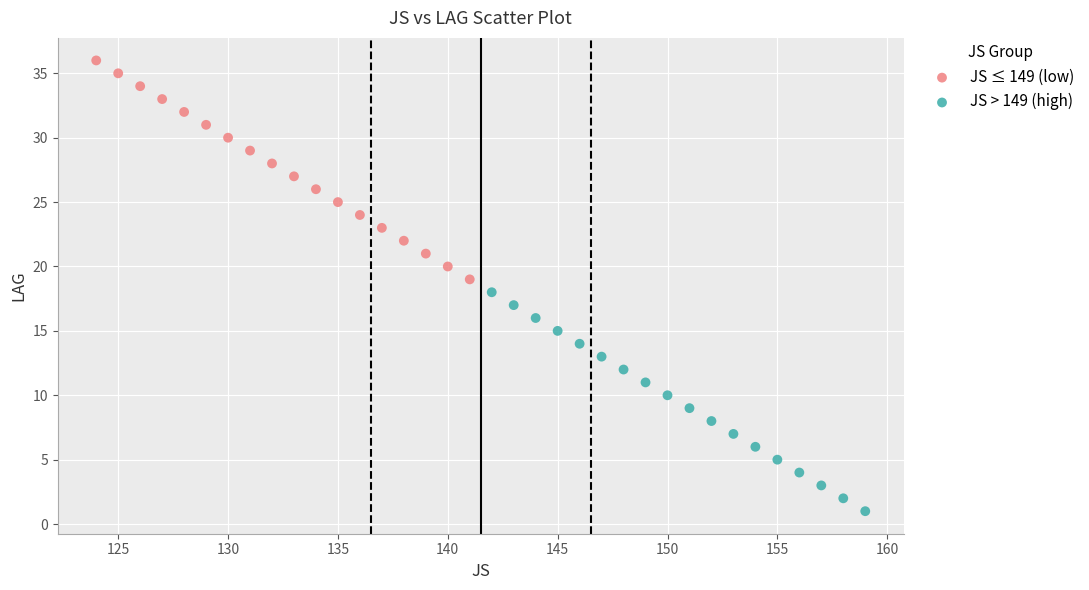

Which series contains the highest Y value?

JS ≤ 149 (low)